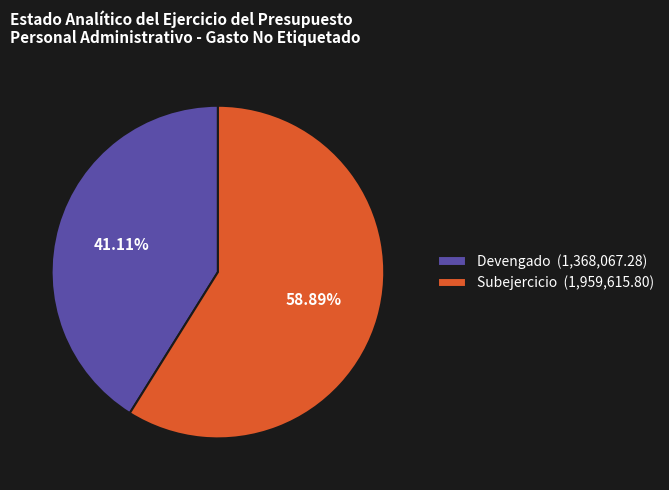

What is the total percentage of Devengado and Subejercicio?

100.0%